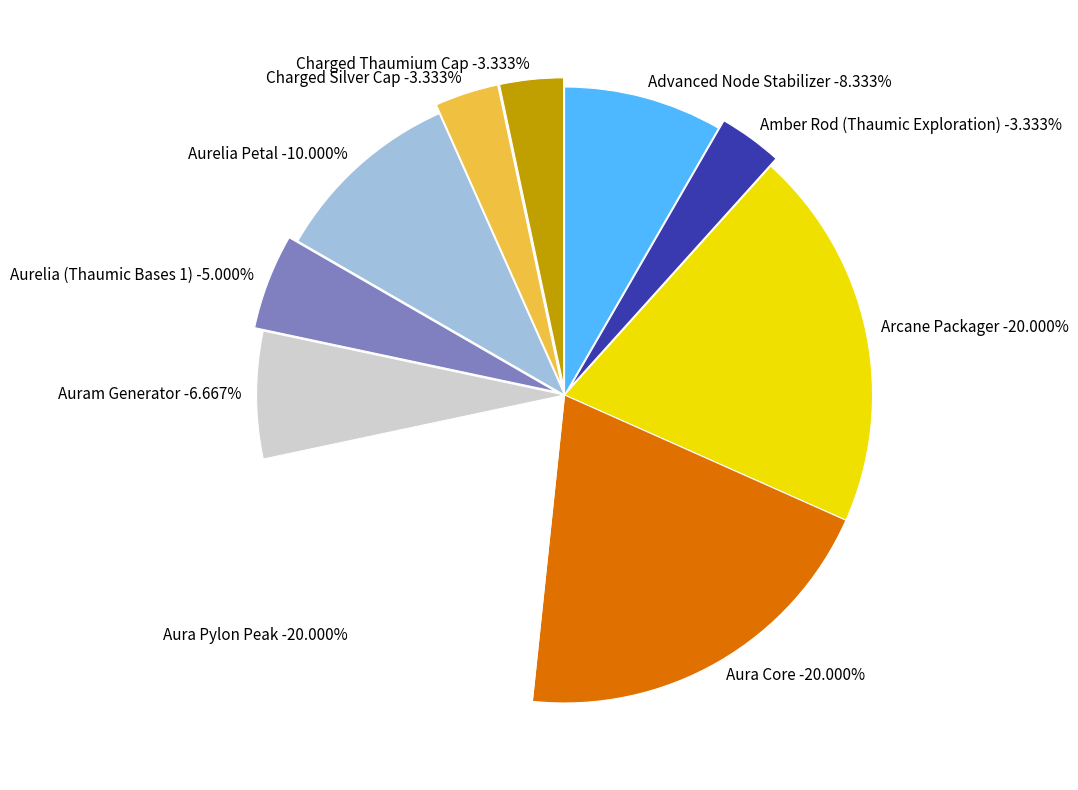

What percentage is NOT represented by Auram Generator?

93.3%